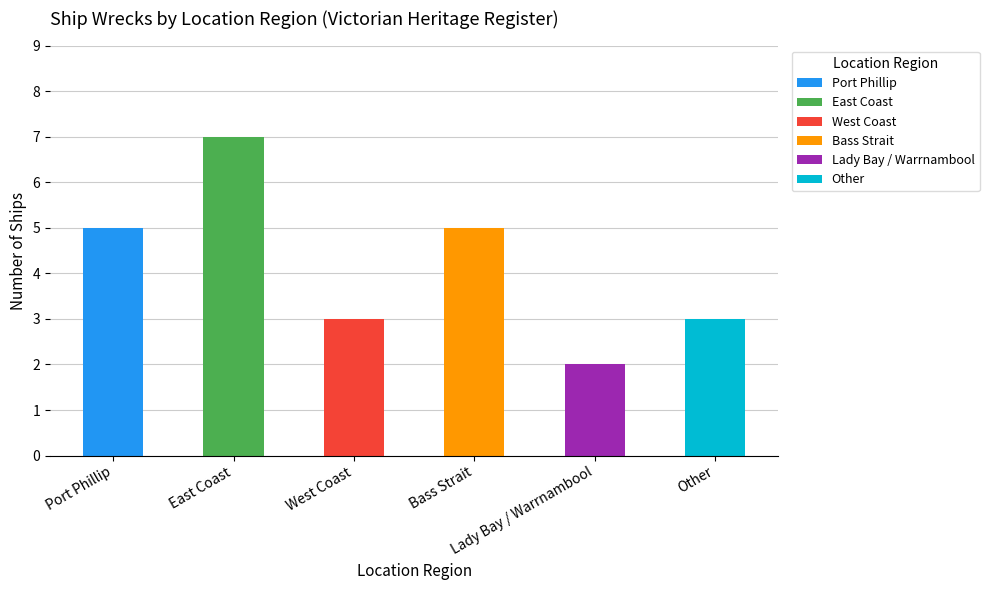

The chart shows a value of 9 at Bass Strait. True or false?

False